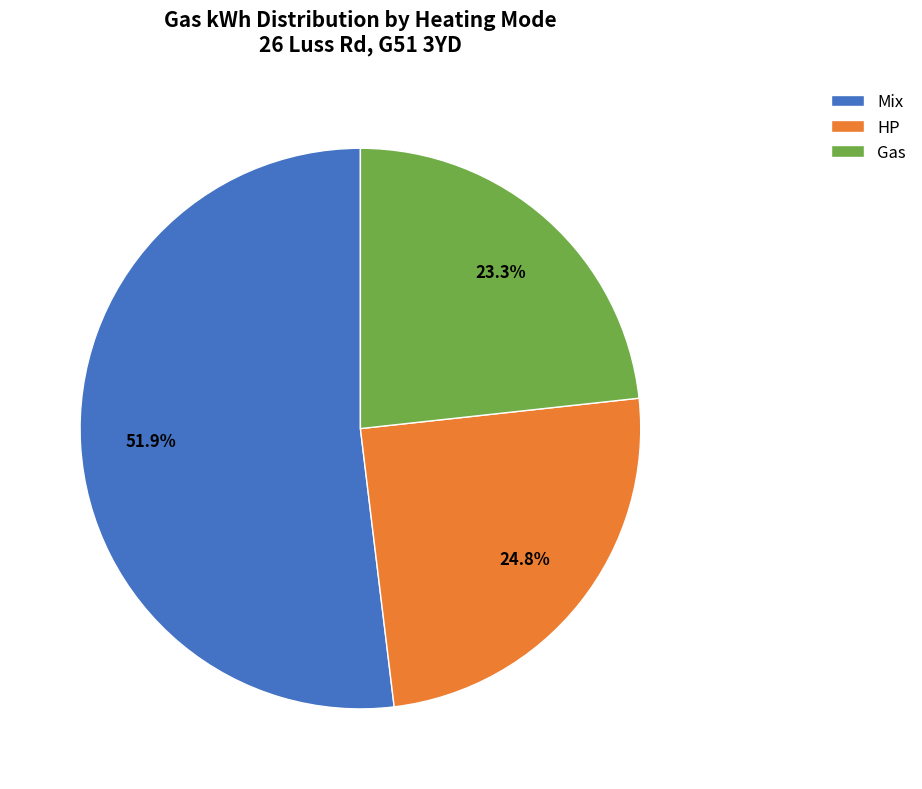

How many slices are in this pie chart?

3